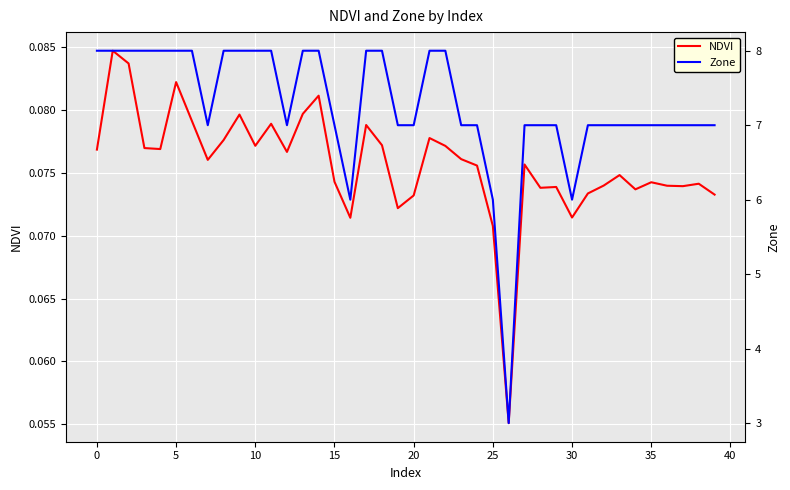

Rank the series by their average value, from highest to lowest.

Zone, NDVI